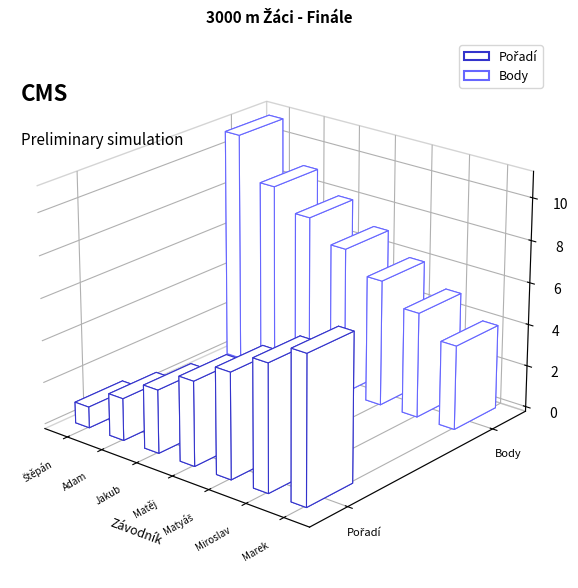

The value of Body at Neckář Matyáš is 6. True or false?

True